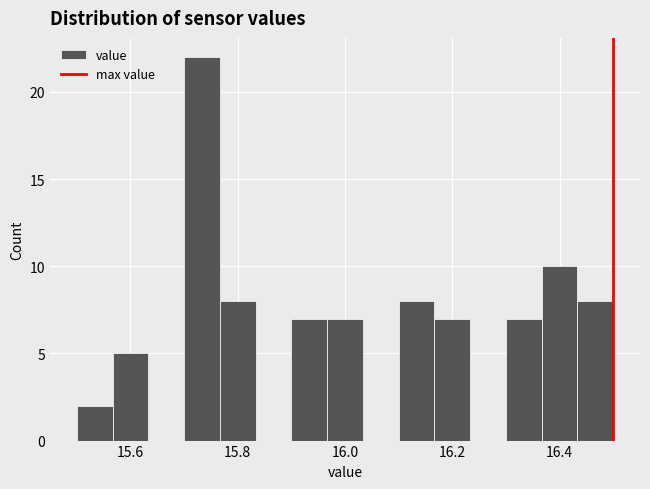

Around what value on the x-axis is the tallest bar? Give the approximate position of its centre, as read against the axis.

15.74